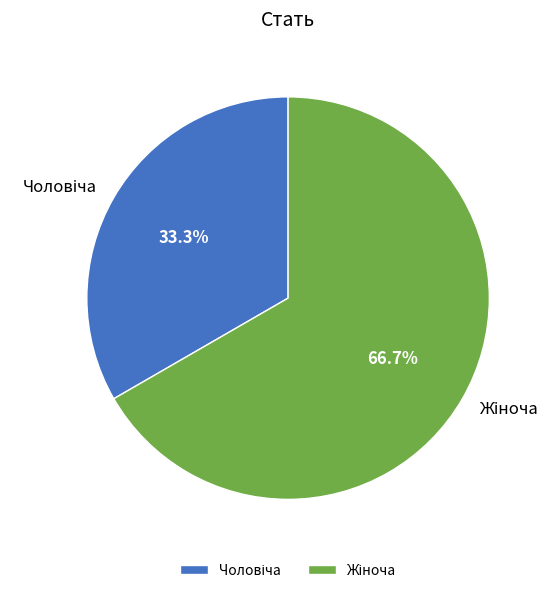

How many slices are in this pie chart?

2